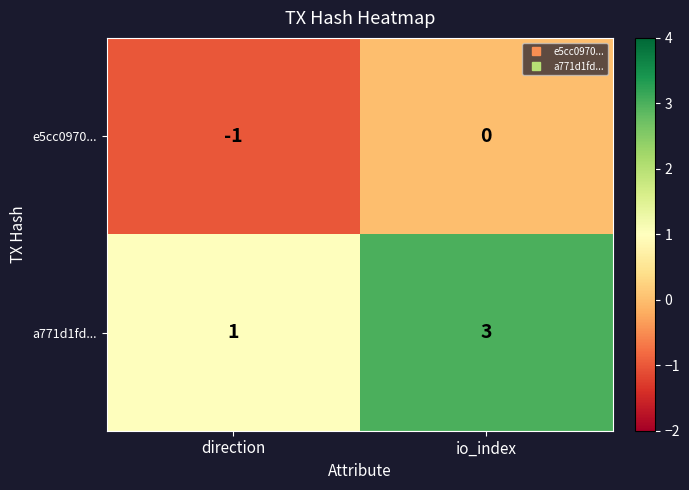

How many series are shown in this chart?

2